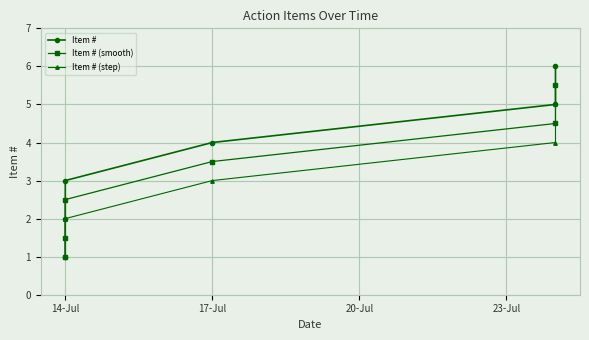

How many data points in Item # (step) are above 3?

2